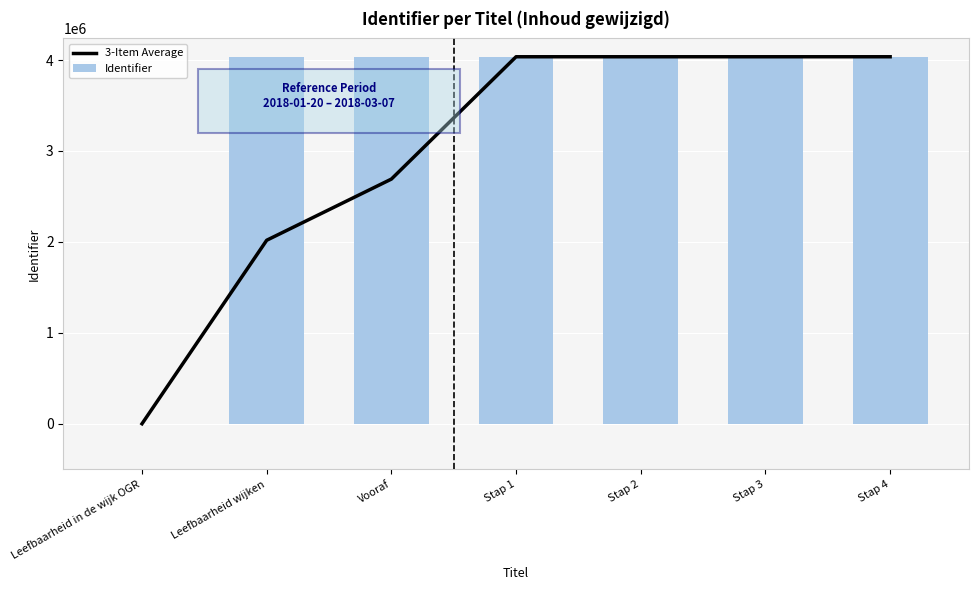

Are the bars grouped side by side (vs. stacked)?

Yes